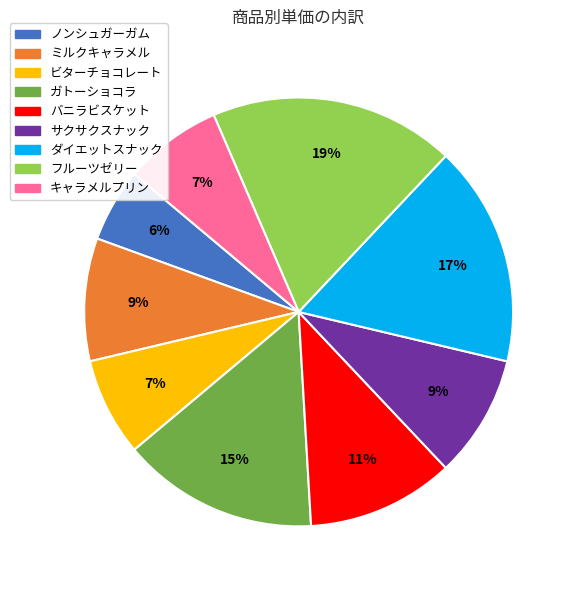

Do ビターチョコレート and キャラメルプリン together represent more than half of the pie?

No